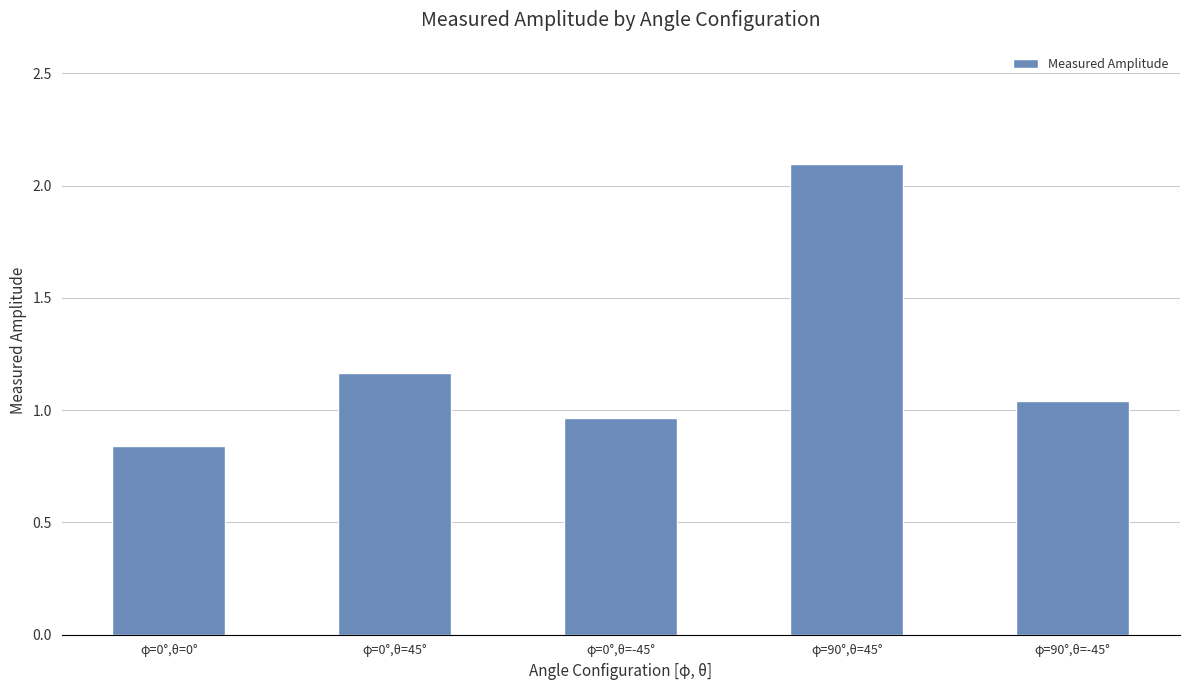

The chart shows a value of 1.5 at φ=0°,θ=-45°. True or false?

False